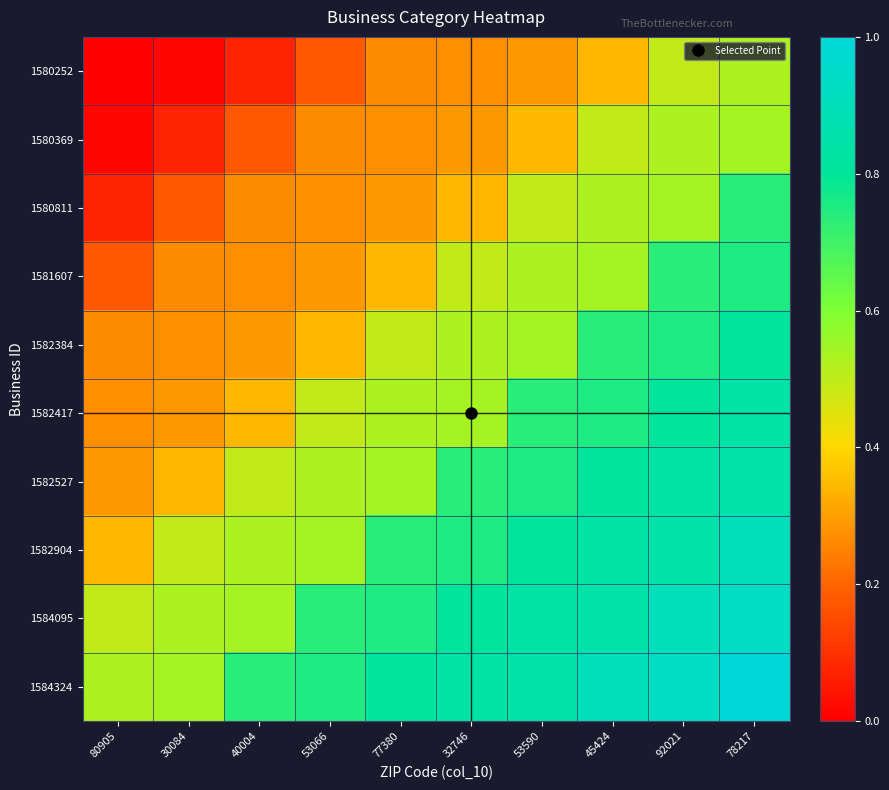

Reading left to right, list all the values displayed in this chart.

1580252: 80905=0.0	30084=0.0	40004=0.1	53066=0.2	77380=0.3	32746=0.3	53590=0.3	45424=0.3	92021=0.5	78217=0.5
1580369: 80905=0.0	30084=0.1	40004=0.2	53066=0.3	77380=0.3	32746=0.3	53590=0.3	45424=0.5	92021=0.5	78217=0.5
1580811: 80905=0.1	30084=0.2	40004=0.3	53066=0.3	77380=0.3	32746=0.3	53590=0.5	45424=0.5	92021=0.5	78217=0.7
1581607: 80905=0.2	30084=0.3	40004=0.3	53066=0.3	77380=0.3	32746=0.5	53590=0.5	45424=0.5	92021=0.7	78217=0.8
1582384: 80905=0.3	30084=0.3	40004=0.3	53066=0.3	77380=0.5	32746=0.5	53590=0.5	45424=0.7	92021=0.8	78217=0.8
1582417: 80905=0.3	30084=0.3	40004=0.3	53066=0.5	77380=0.5	32746=0.5	53590=0.7	45424=0.8	92021=0.8	78217=0.8
1582527: 80905=0.3	30084=0.3	40004=0.5	53066=0.5	77380=0.5	32746=0.7	53590=0.8	45424=0.8	92021=0.8	78217=0.8
1582904: 80905=0.3	30084=0.5	40004=0.5	53066=0.5	77380=0.7	32746=0.8	53590=0.8	45424=0.8	92021=0.8	78217=0.9
1584095: 80905=0.5	30084=0.5	40004=0.5	53066=0.7	77380=0.8	32746=0.8	53590=0.8	45424=0.8	92021=0.9	78217=0.9
1584324: 80905=0.5	30084=0.5	40004=0.7	53066=0.8	77380=0.8	32746=0.8	53590=0.8	45424=0.9	92021=0.9	78217=1.0